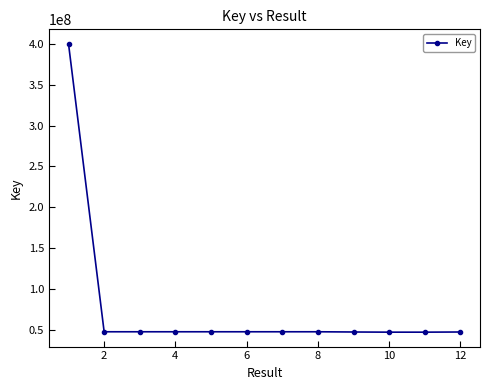

How many values are below 47504051?

6